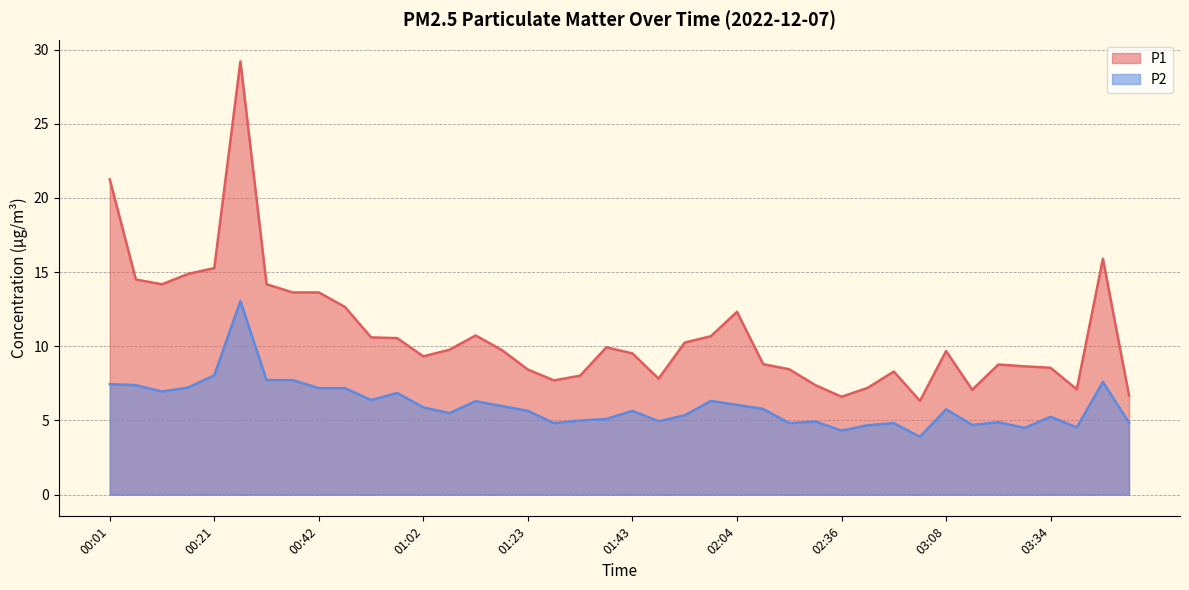

Reading left to right, list all the values displayed in this chart.

P1: 21.2	14.5	14.2	14.9	15.3	29.2	14.2	13.6	13.6	12.7	10.6	10.6	9.3	9.8	10.7	9.8	8.4	7.7	8.0	9.9	9.5	7.8	10.2	10.7	12.3	8.8	8.4	7.4	6.6	7.2	8.3	6.3	9.7	7.1	8.8	8.7	8.6	7.1	15.9	6.7
P2: 7.5	7.4	7.0	7.2	8.1	13.1	7.7	7.7	7.2	7.2	6.4	6.8	5.9	5.5	6.3	6.0	5.7	4.8	5.0	5.1	5.7	5.0	5.3	6.3	6.0	5.8	4.8	4.9	4.3	4.7	4.8	3.9	5.8	4.7	4.9	4.5	5.2	4.5	7.6	4.8